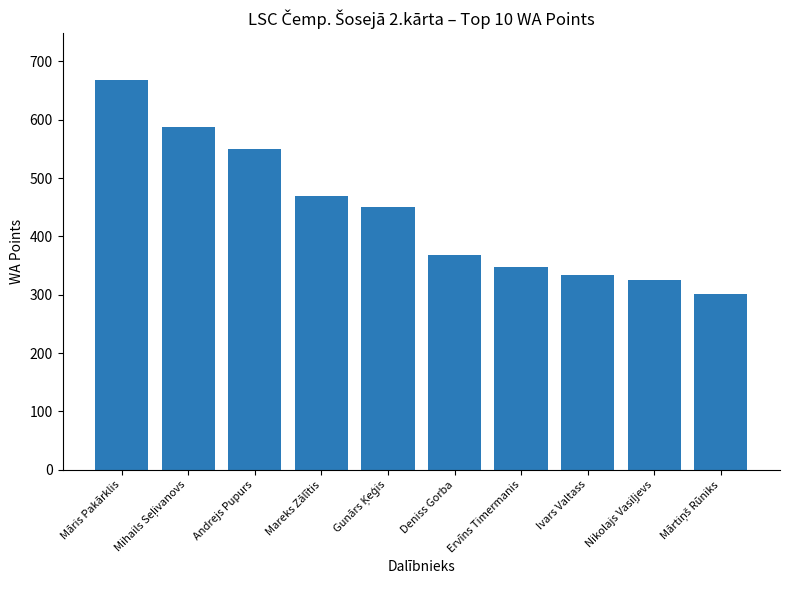

Reading right to left, transcribe all the data shown in this chart.

302	325	333	348	368	451	469	549	588	668